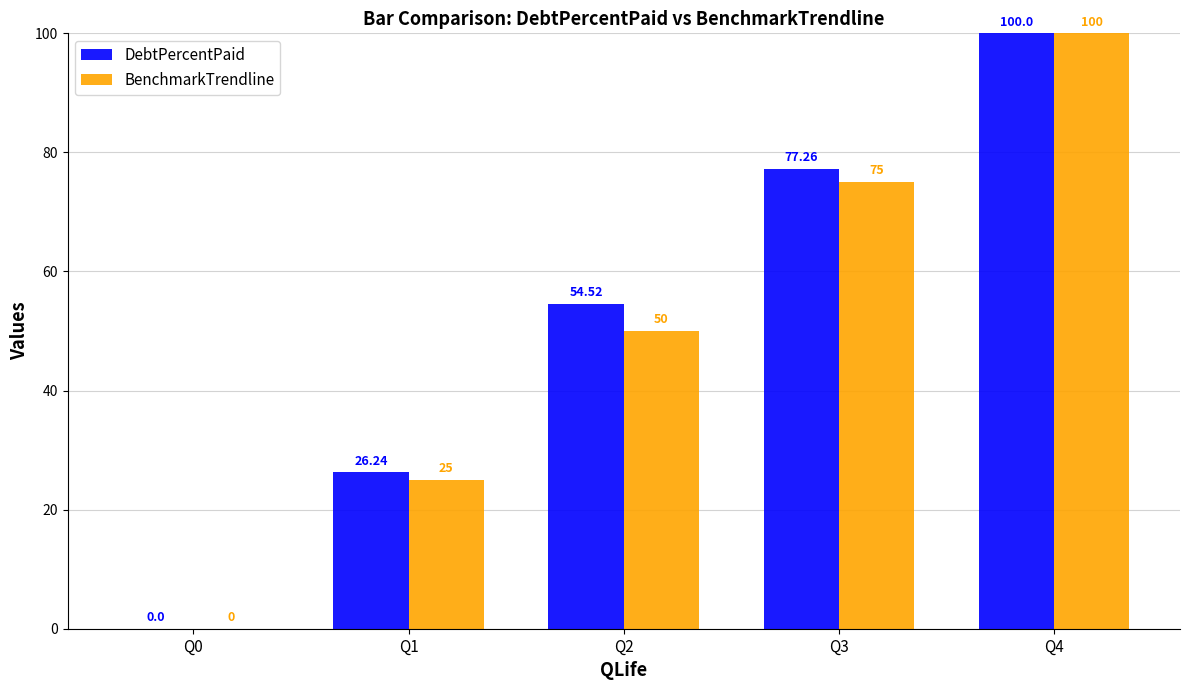

Does the chart contain stacked bars?

No